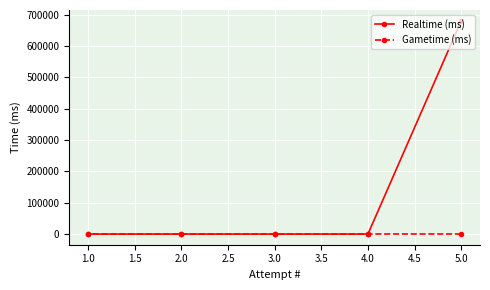

At which label does Realtime (ms) reach its peak?

5.0